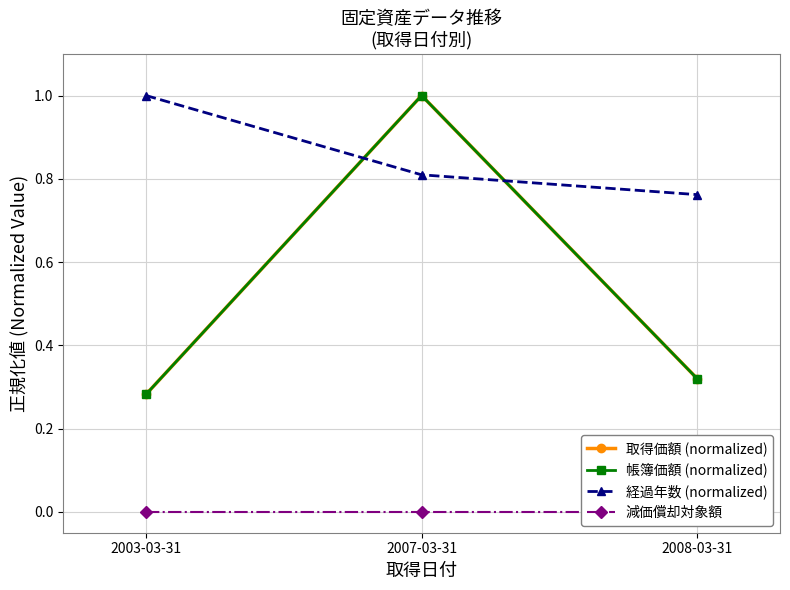

Which label corresponds to the smallest value in the chart?

2003-03-31